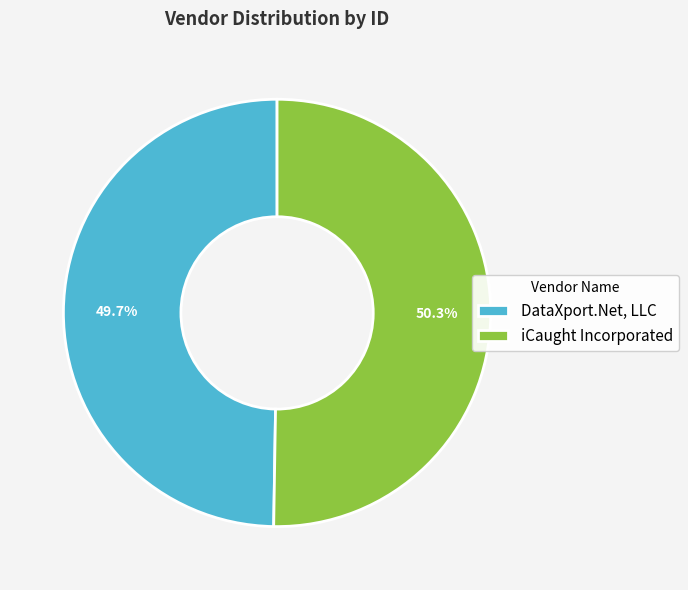

What percentage is NOT represented by DataXport.Net, LLC?

50.3%